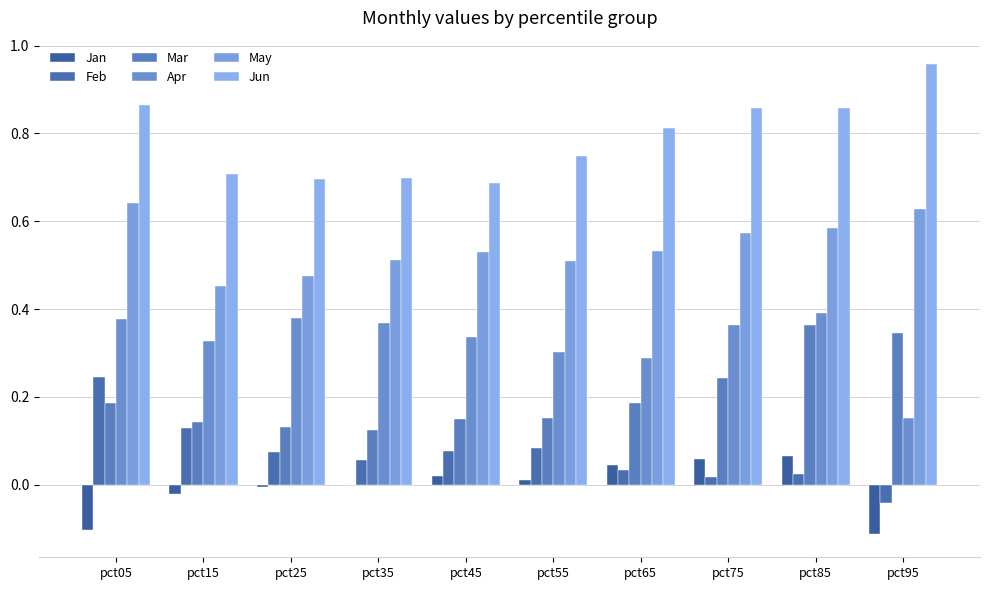

What is the sum of the Mar values at pct95 and pct15?

0.5